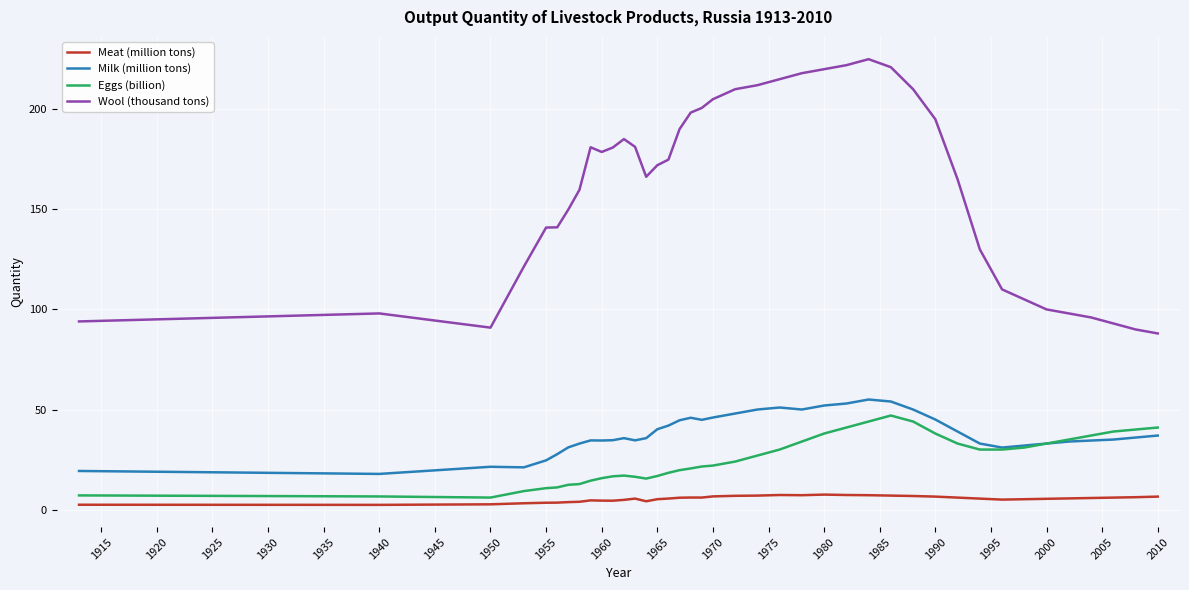

True or false: Milk (million tons) and Wool (thousand tons) cross at least once.

False